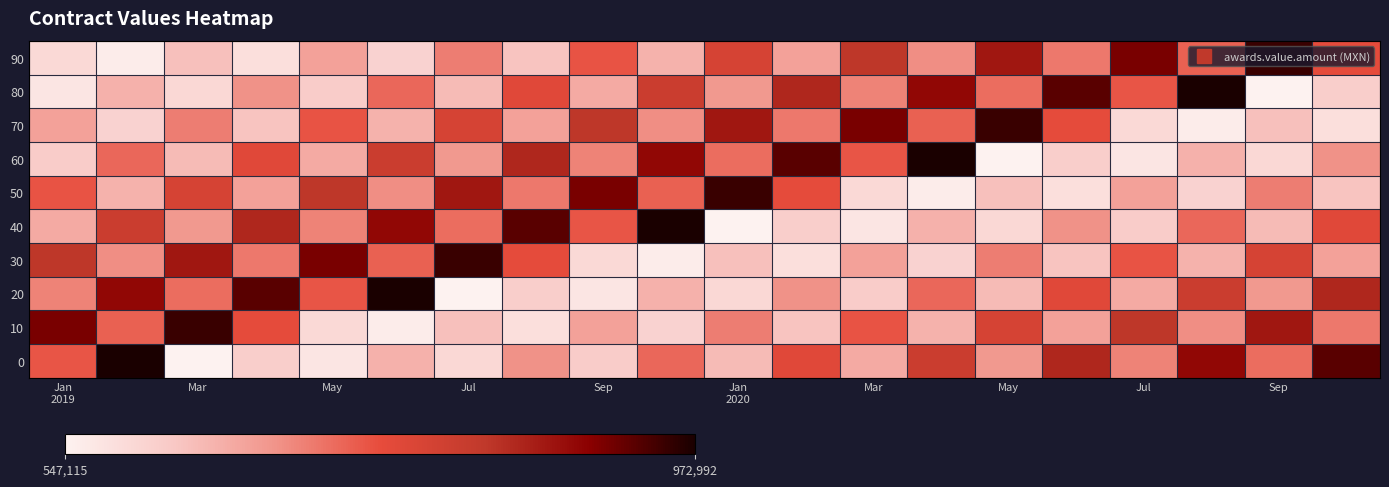

What is the maximum value shown in the chart?

99.0